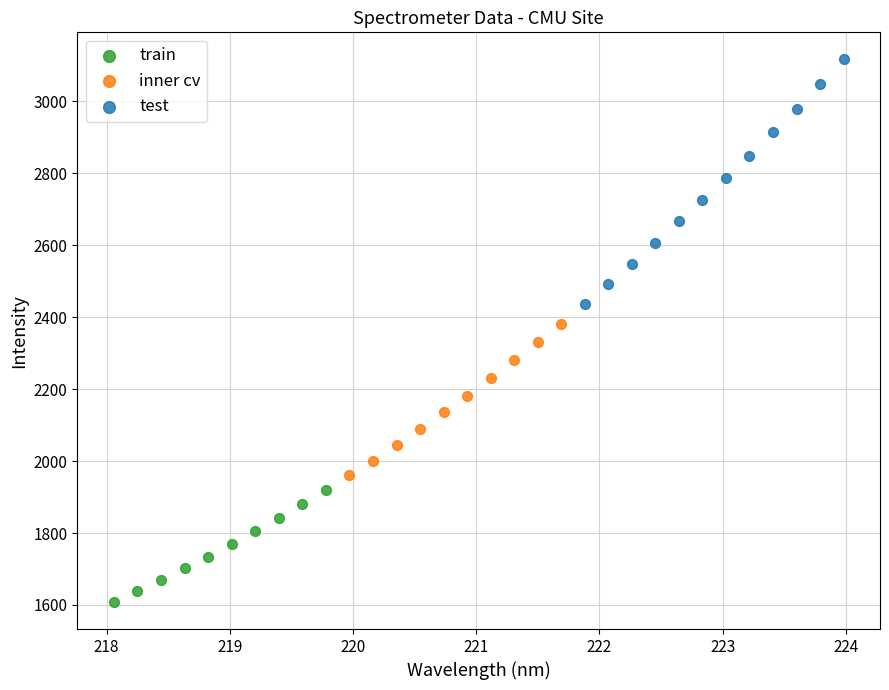

Which series has the widest spread of Y values?

test